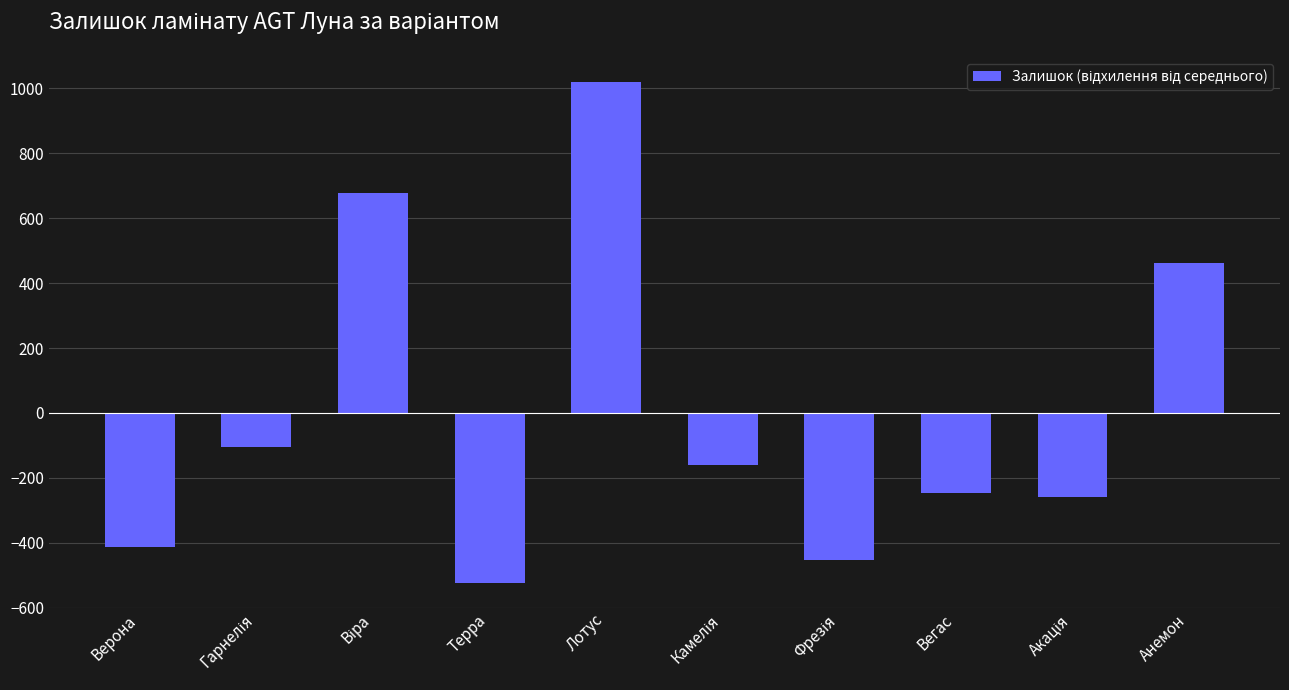

What is the greatest value displayed?

1020.1